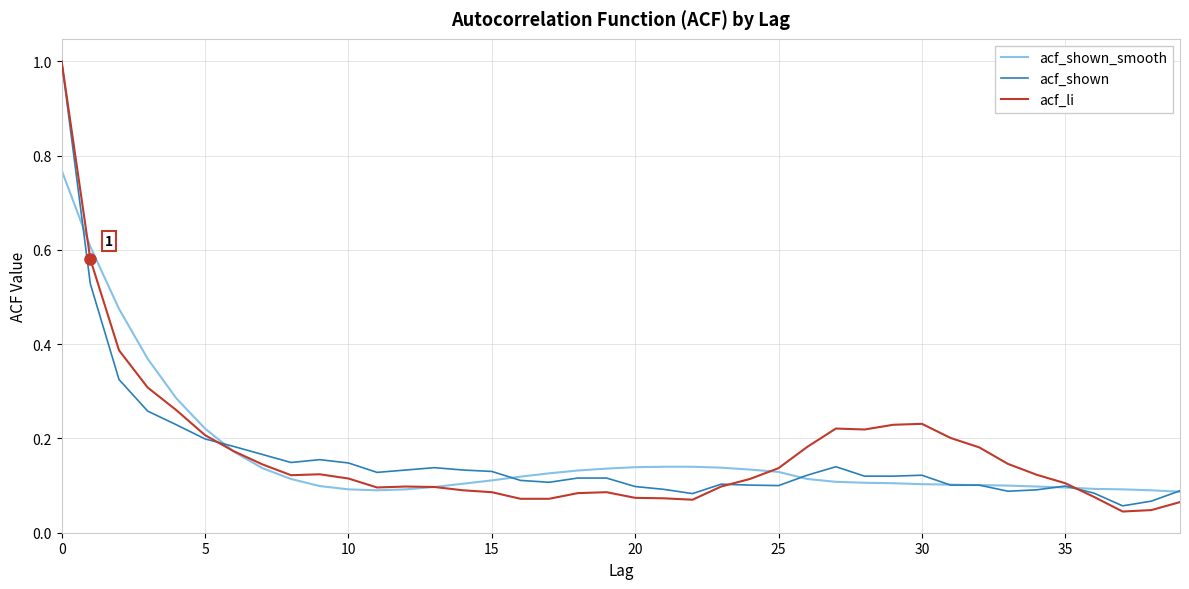

Which series has the largest range (max minus min)?

acf_li